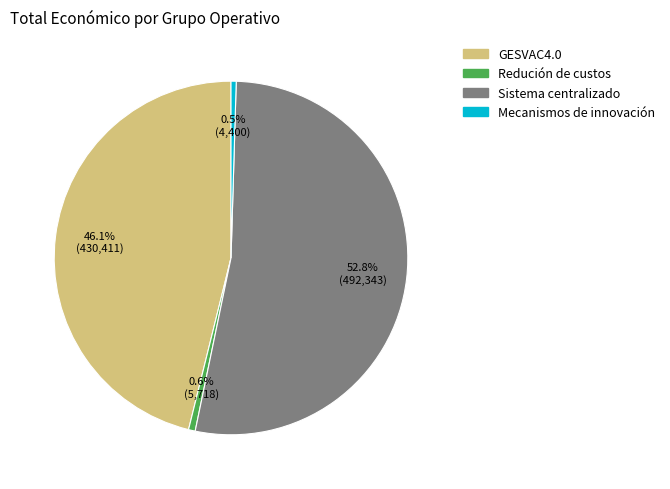

How many segments does this pie chart have?

4